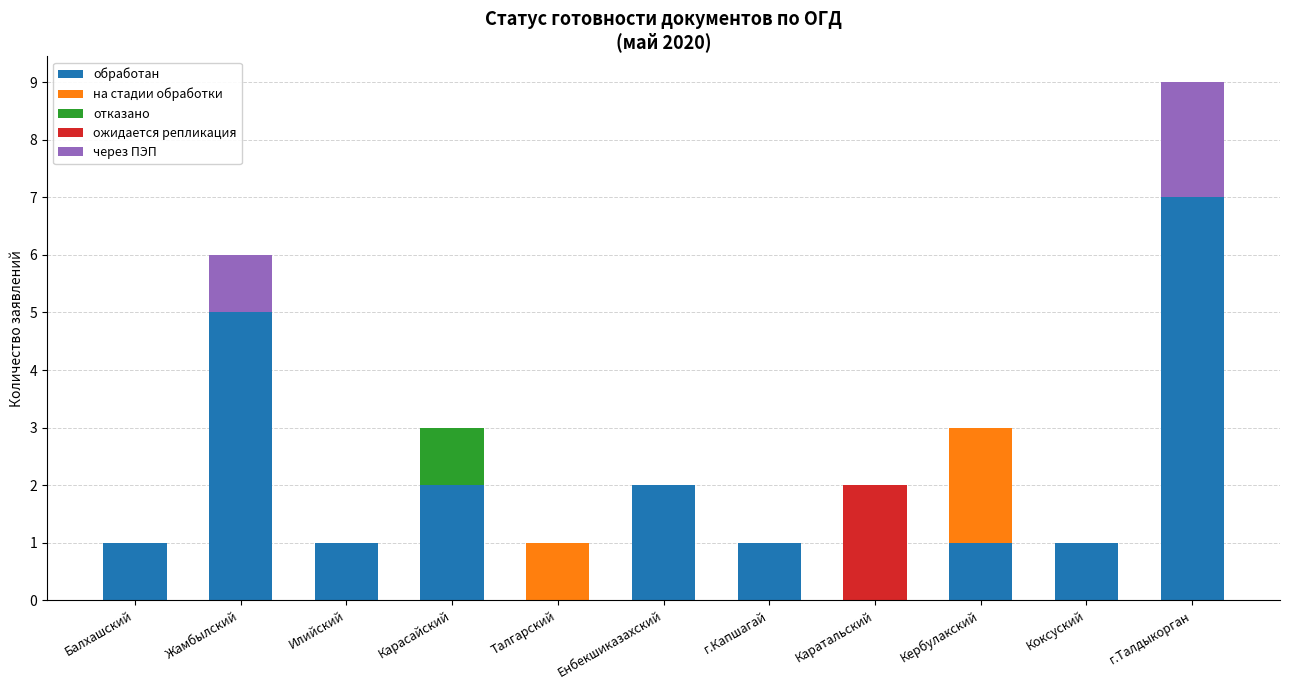

What are all the series names shown in the legend?

обработан, на стадии обработки, отказано, ожидается репликация, через ПЭП